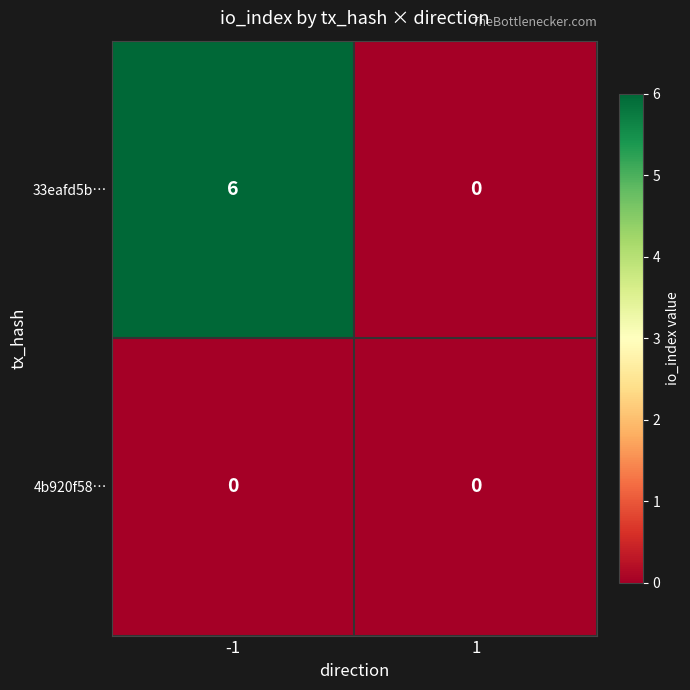

Which series has the widest spread of values?

33eafd5b…